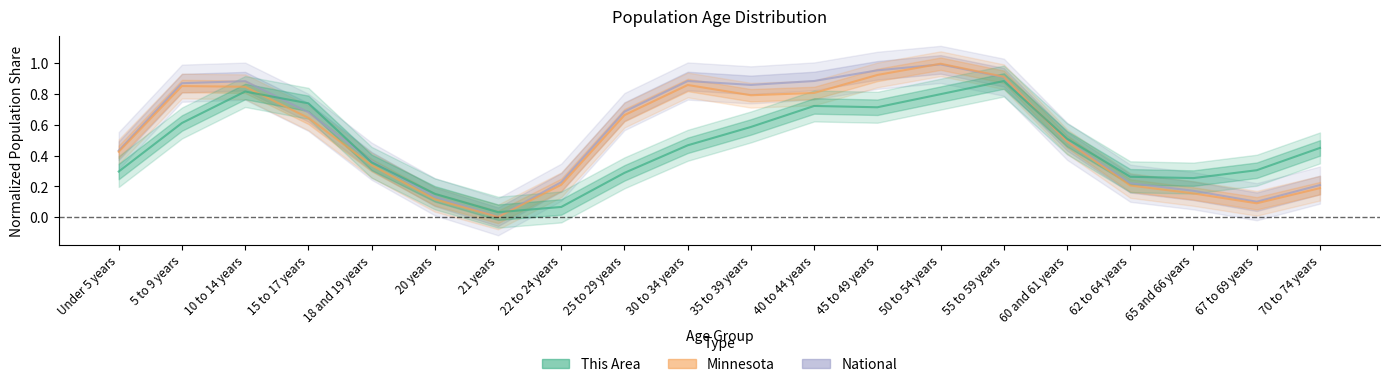

What is the difference between the highest and lowest values at 40 to 44 years?

0.2